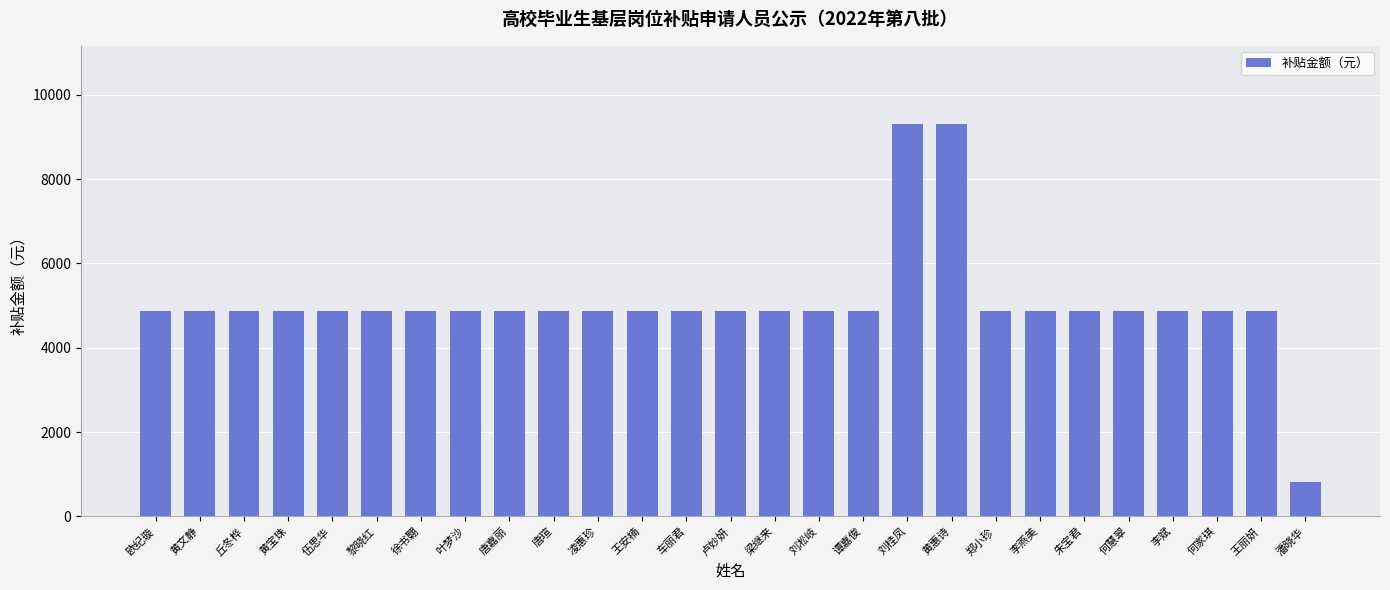

What is the label of the 11th bar from the right?

谭嘉俊